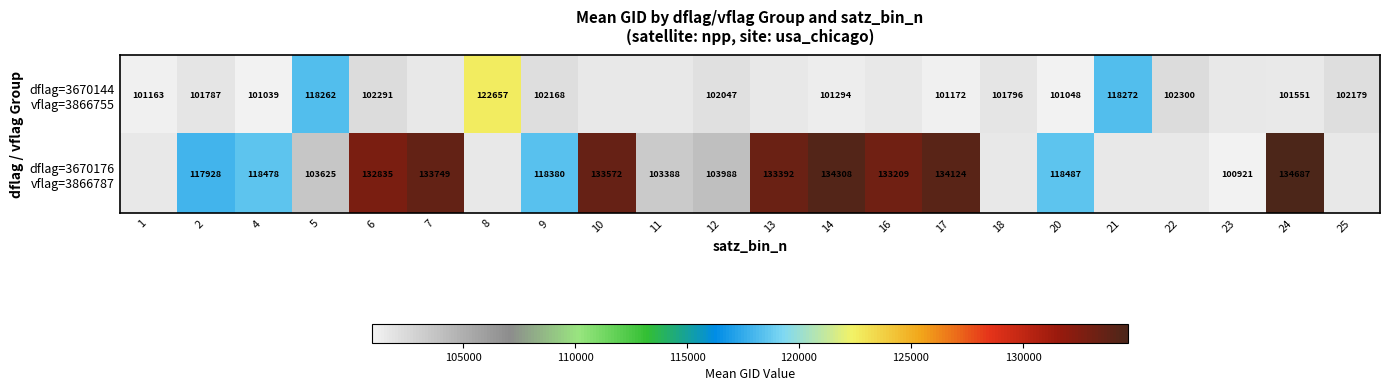

Is the value of dflag=3670176 vflag=3866787 at 20 greater than the value of dflag=3670144 vflag=3866755 at 4?

Yes